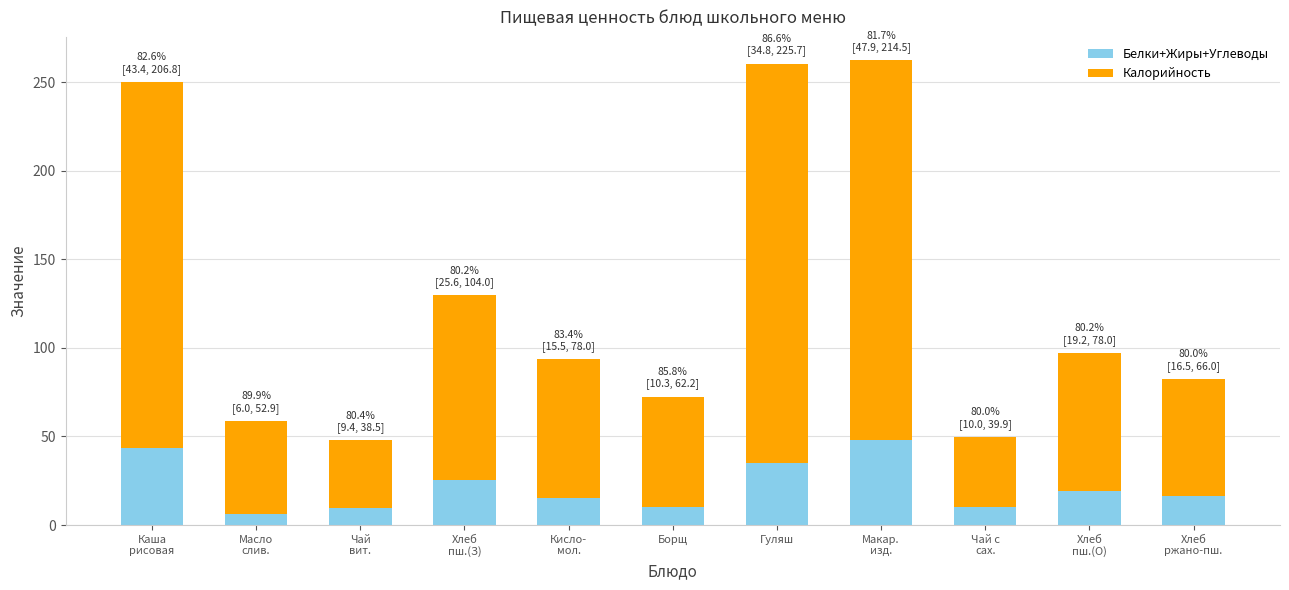

True or false: Белки+Жиры+Углеводы has a value of 11.1 at Гуляш.

False